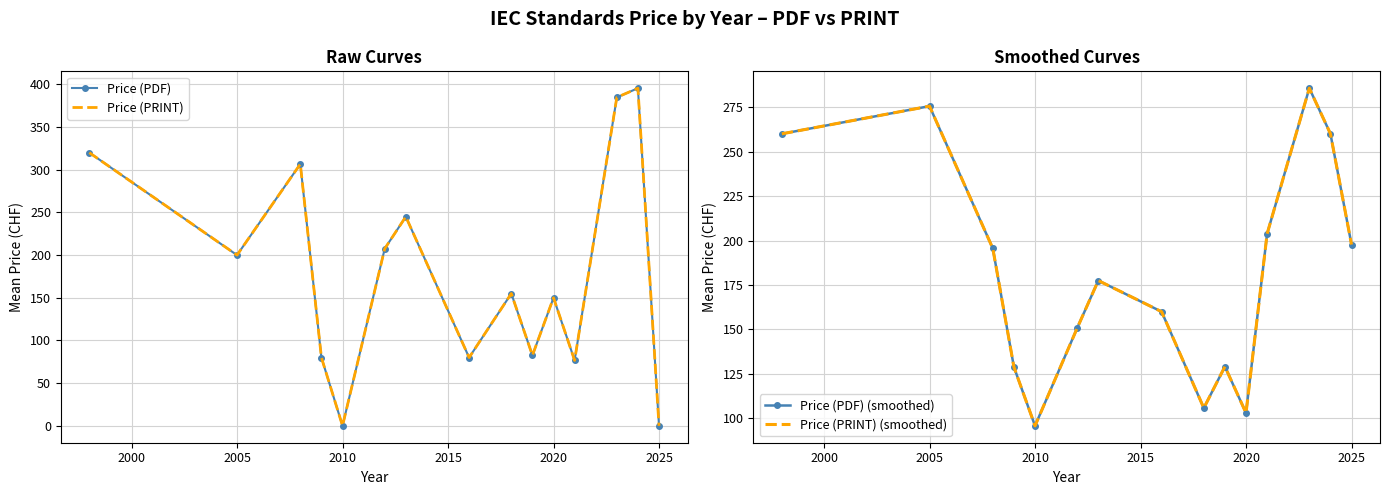

What is the sum of all Price (PDF) values?

2683.6